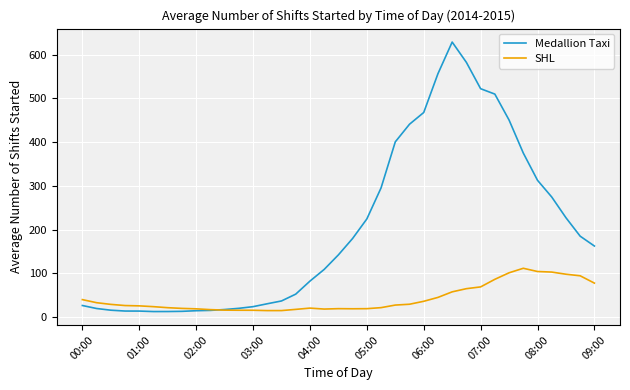

Which series has the widest spread of values?

Medallion Taxi